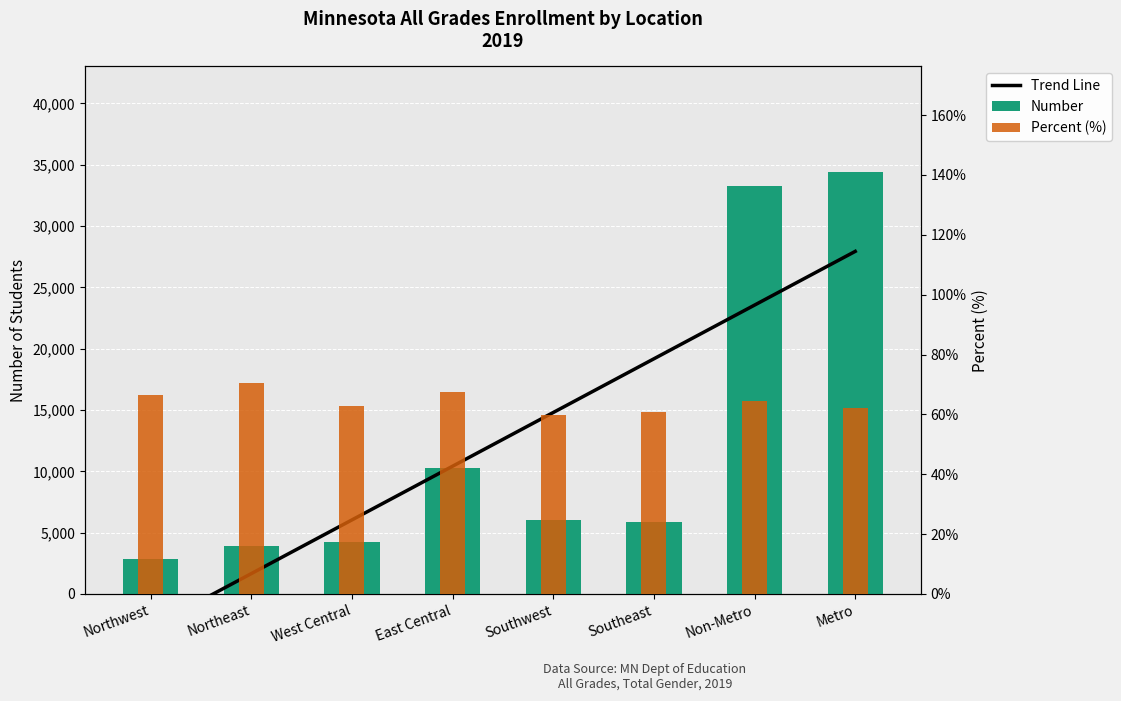

At which category is the sum across all series the highest?

Metro